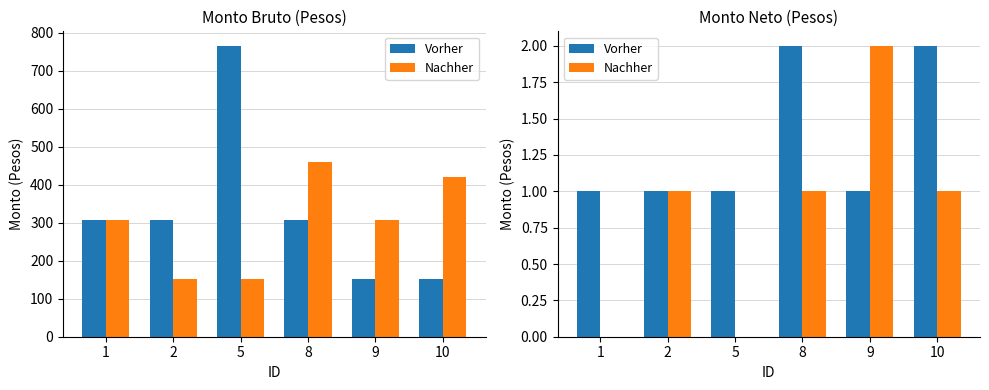

At which category is the sum across all series the highest?

8